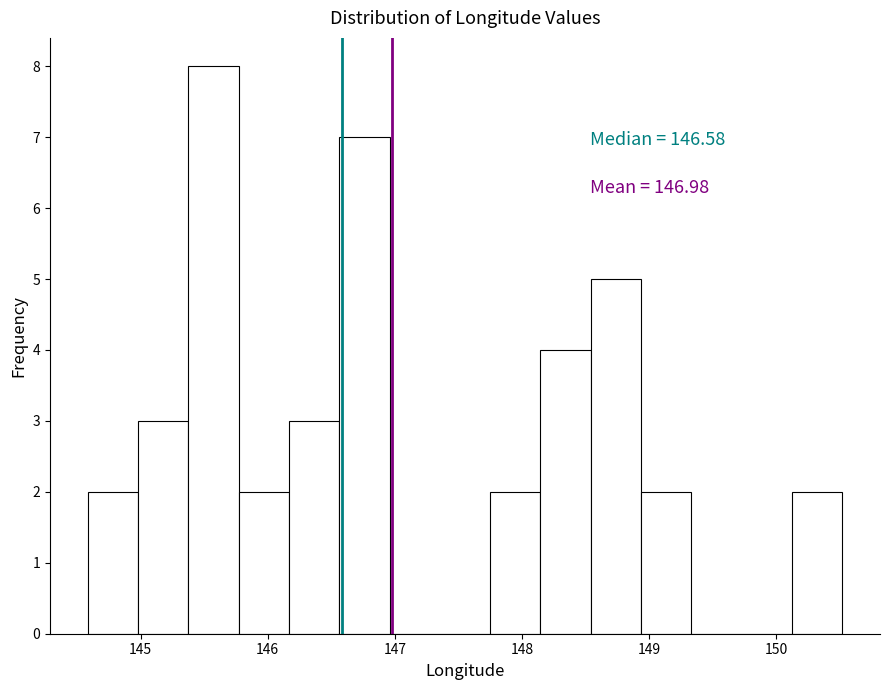

Around what value on the x-axis is the tallest bar? Give the approximate position of its centre, as read against the axis.

145.6